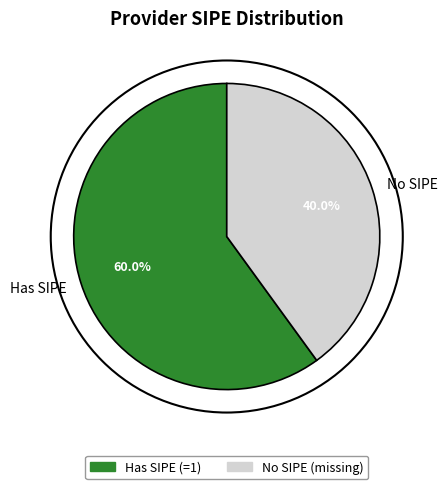

What is the ratio of the value at No SIPE to the value at Has SIPE?

0.7